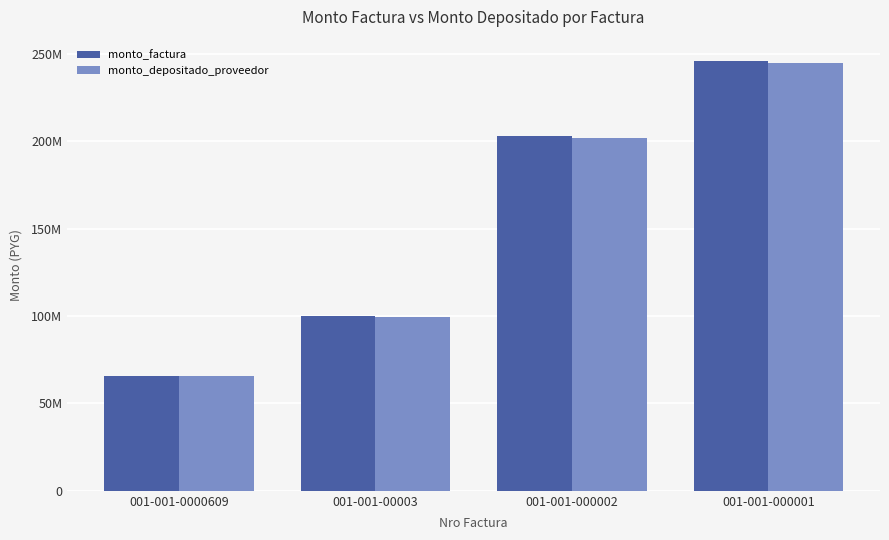

Are the bars horizontal?

No